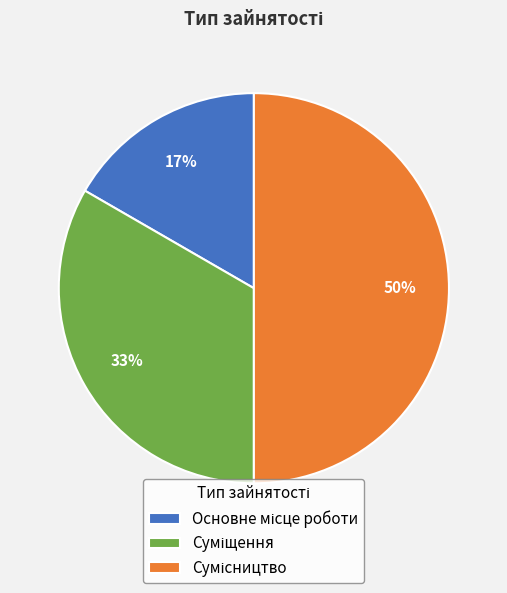

To the nearest percent, what is the difference between the largest and smallest slice percentages?

33%